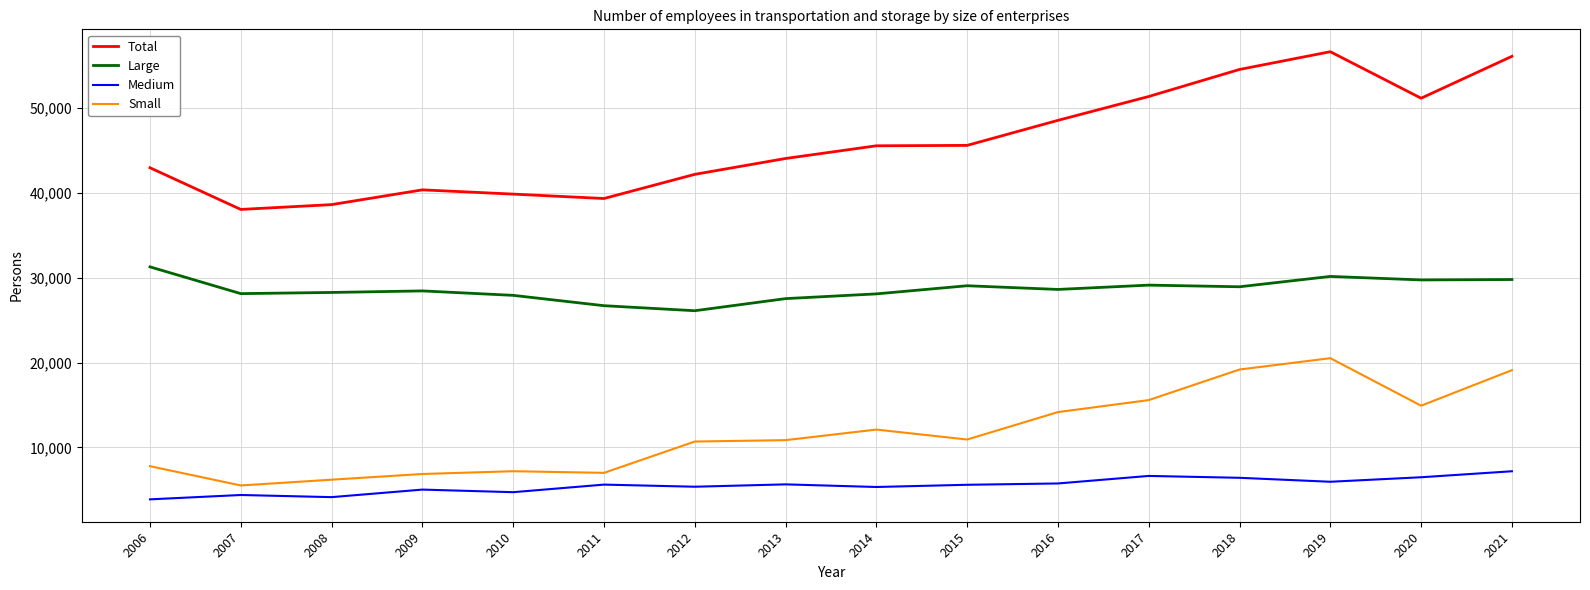

Where is Total nearest to the value 47335?

2016